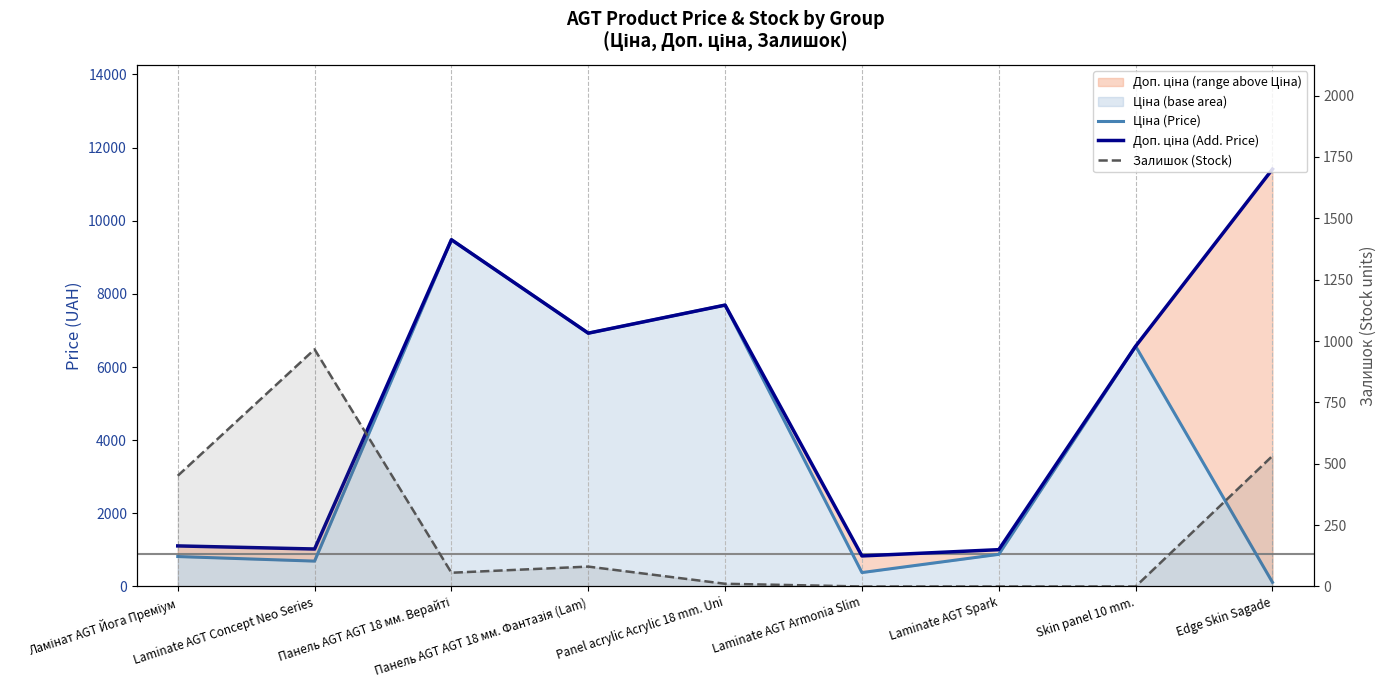

True or false: Доп. ціна (Add. Price) and Ціна (Price) intersect in this chart.

False